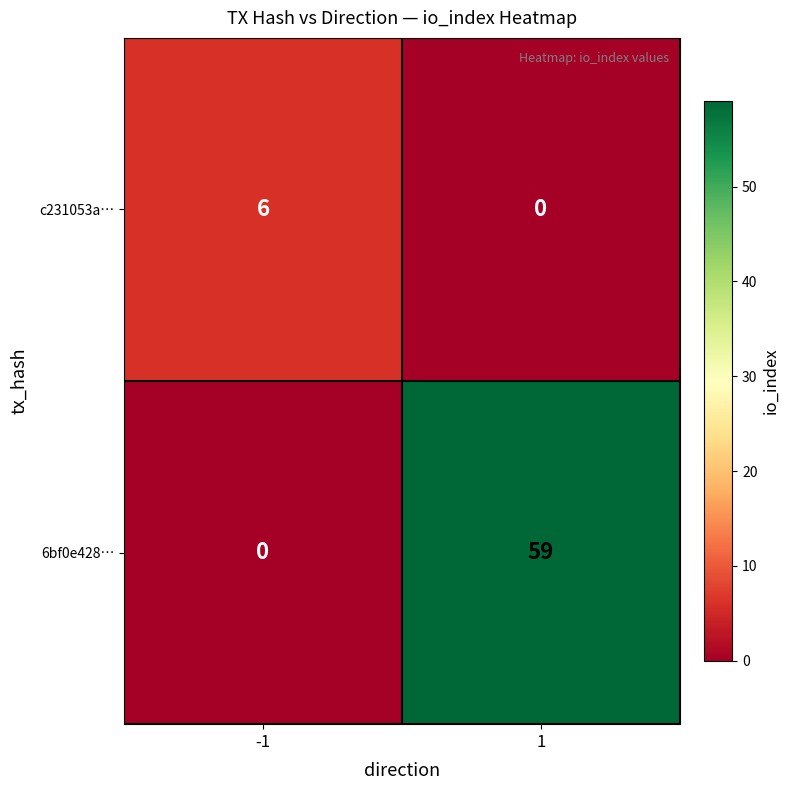

Which series has the largest range (max minus min)?

6bf0e428…